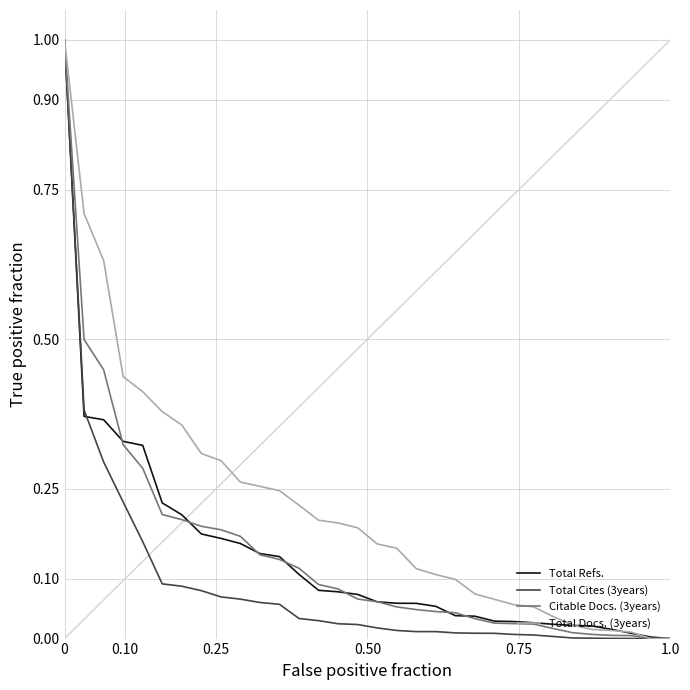

Which series has the largest total across all categories?

Total Docs. (3years)